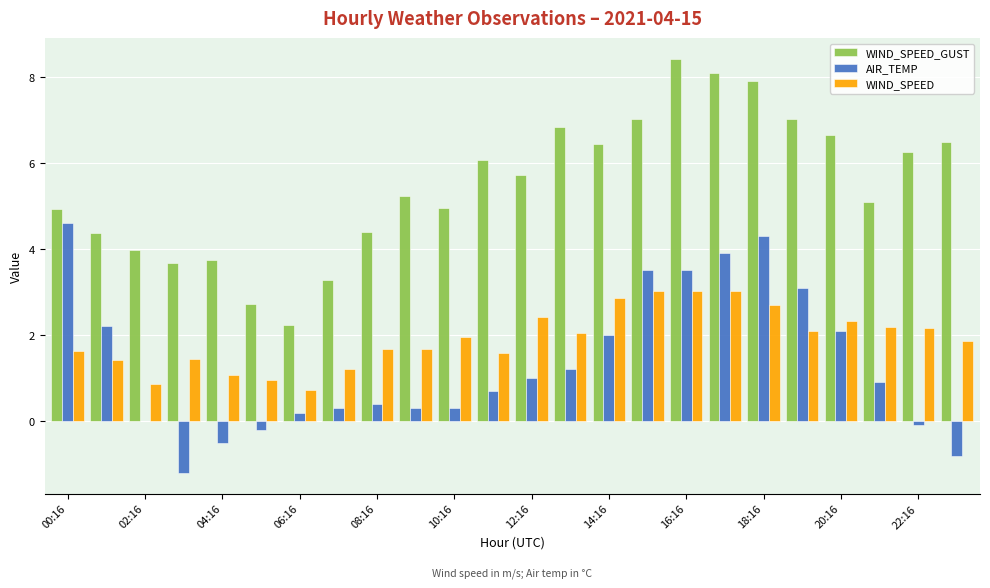

What is the sum of all WIND_SPEED values?

45.9